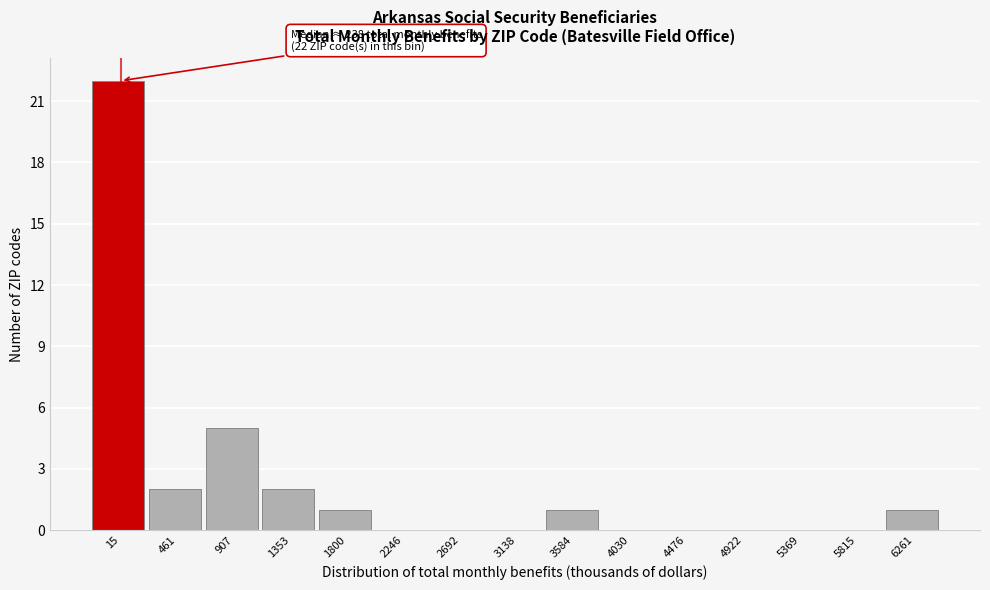

Reading left to right, list all the values displayed in this chart.

15=22	461=2	907=5	1353=2	1800=1	2246=0	2692=0	3138=0	3584=1	4030=0	4476=0	4922=0	5369=0	5815=0	6261=1